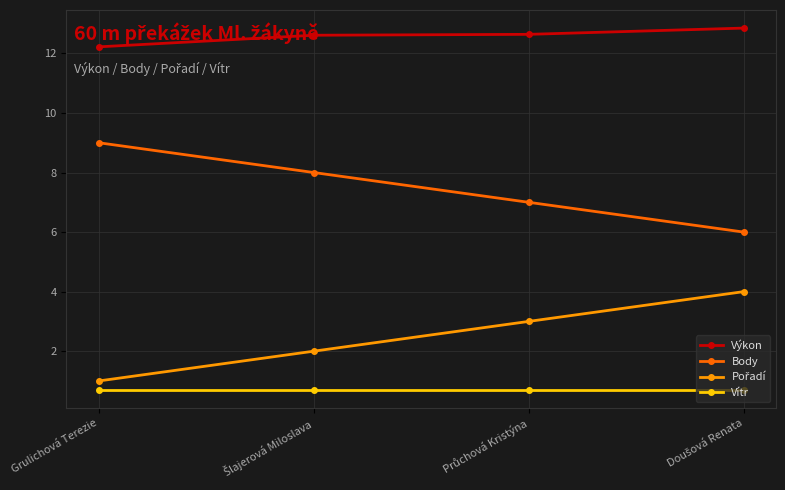

True or false: Body has more than 1 points higher than both neighbors.

False